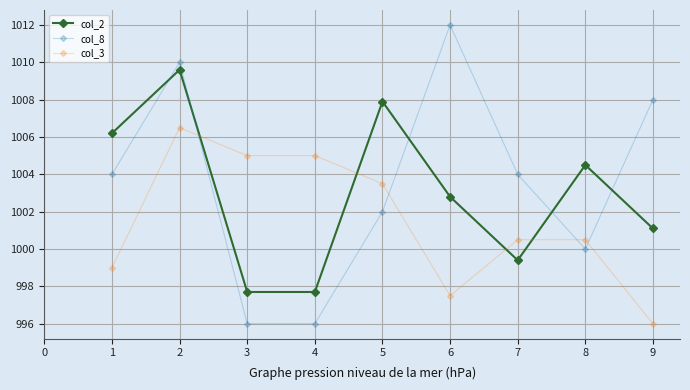

How many interior local peaks does the col_8 series have?

2